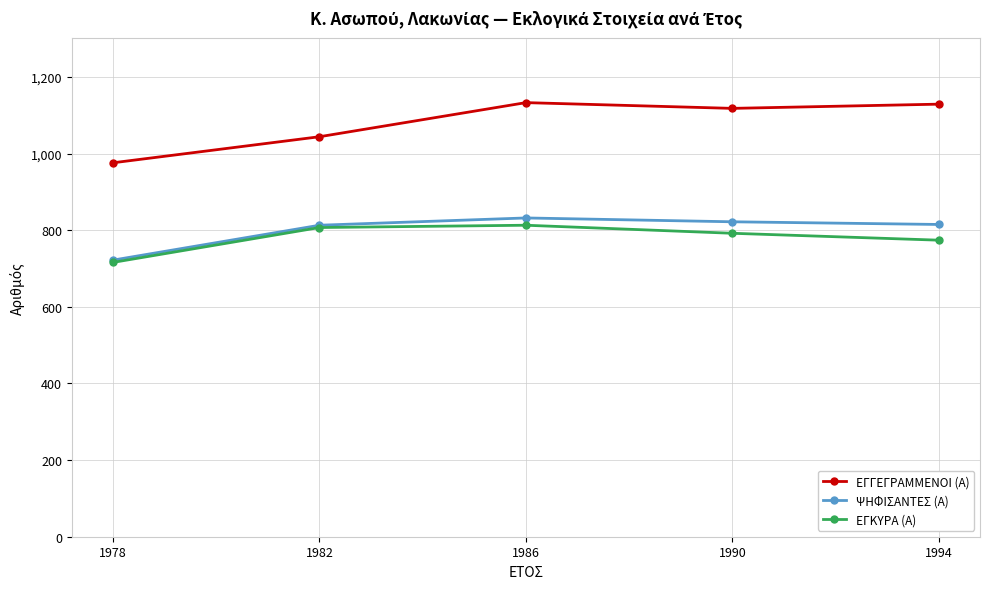

At how many categories does at least one series exceed 843?

5